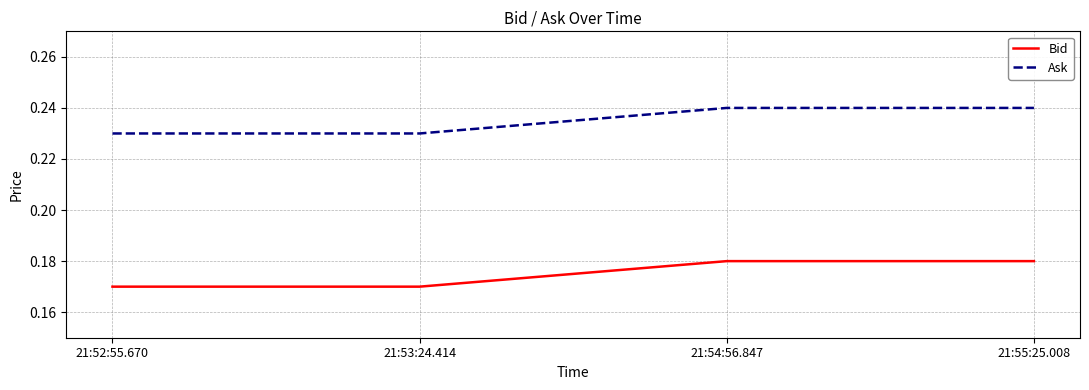

Count the Ask values in the range 0 to 1.

4